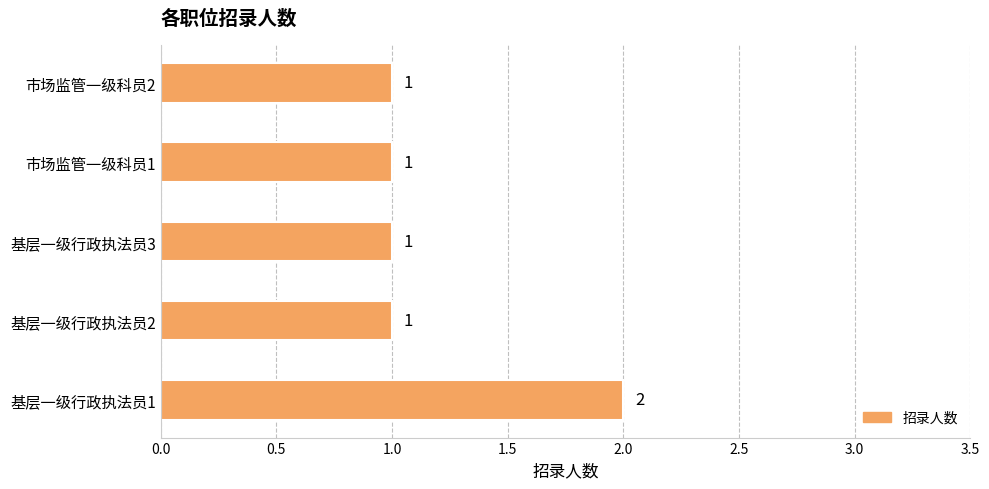

How many values are between 1 and 2?

5